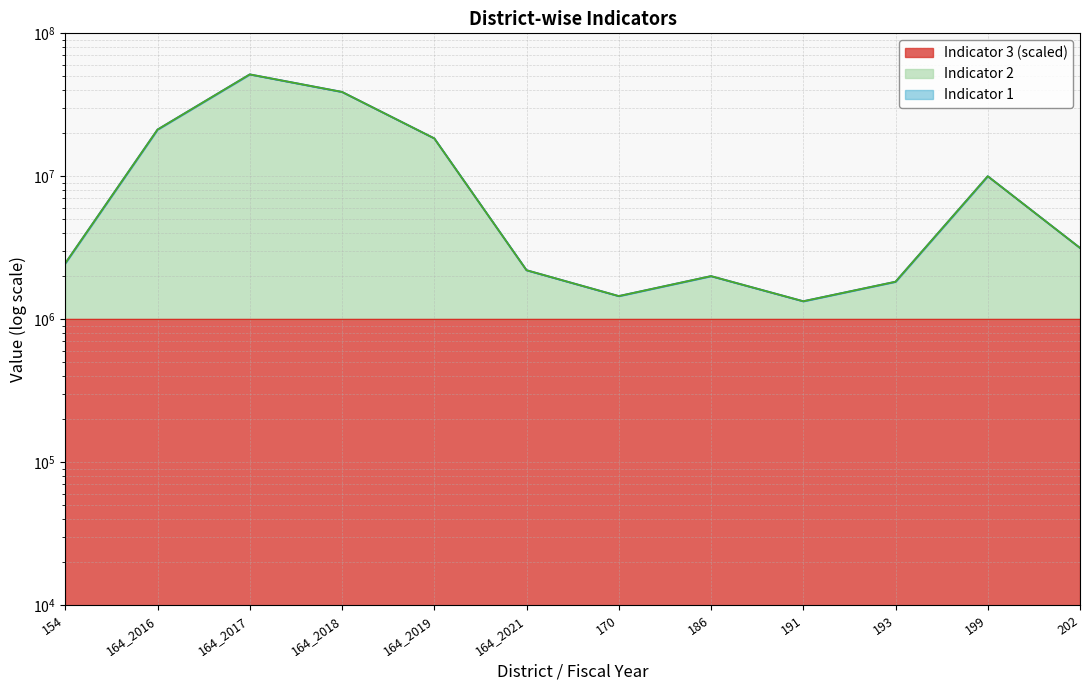

True or false: Indicator 2 and Indicator 1 intersect in this chart.

False